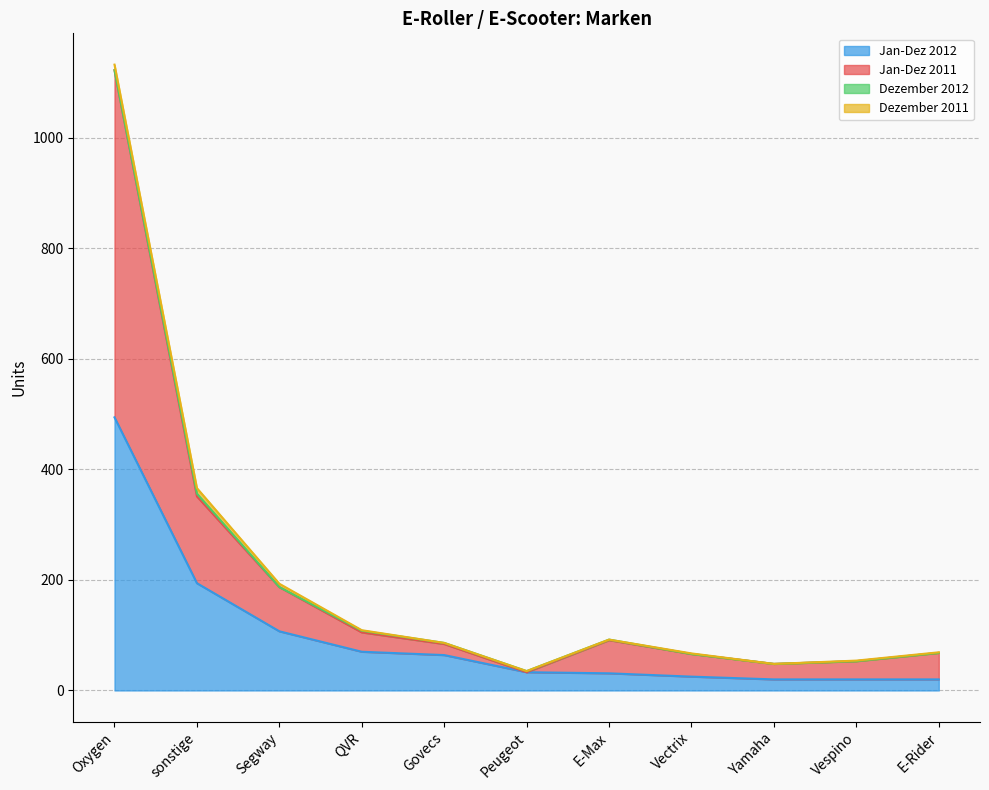

How many interior local valleys does the Jan-Dez 2011 series have?

2